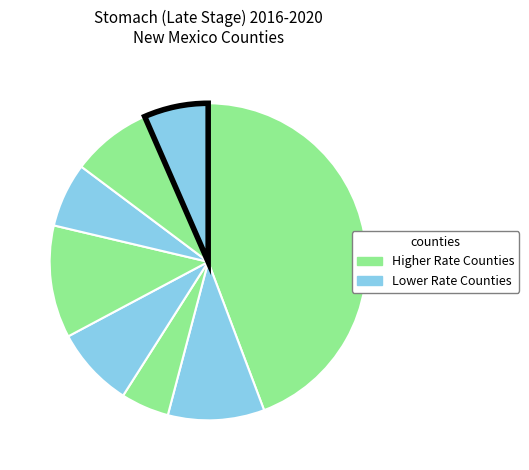

Count the number of slices in the pie.

8